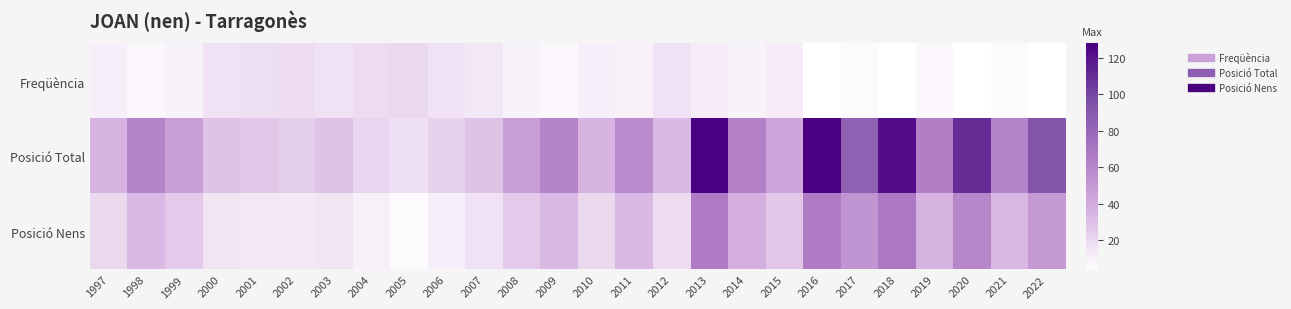

List the series in order of their peak value, highest first.

Posició Total, Posició Nens, Freqüència